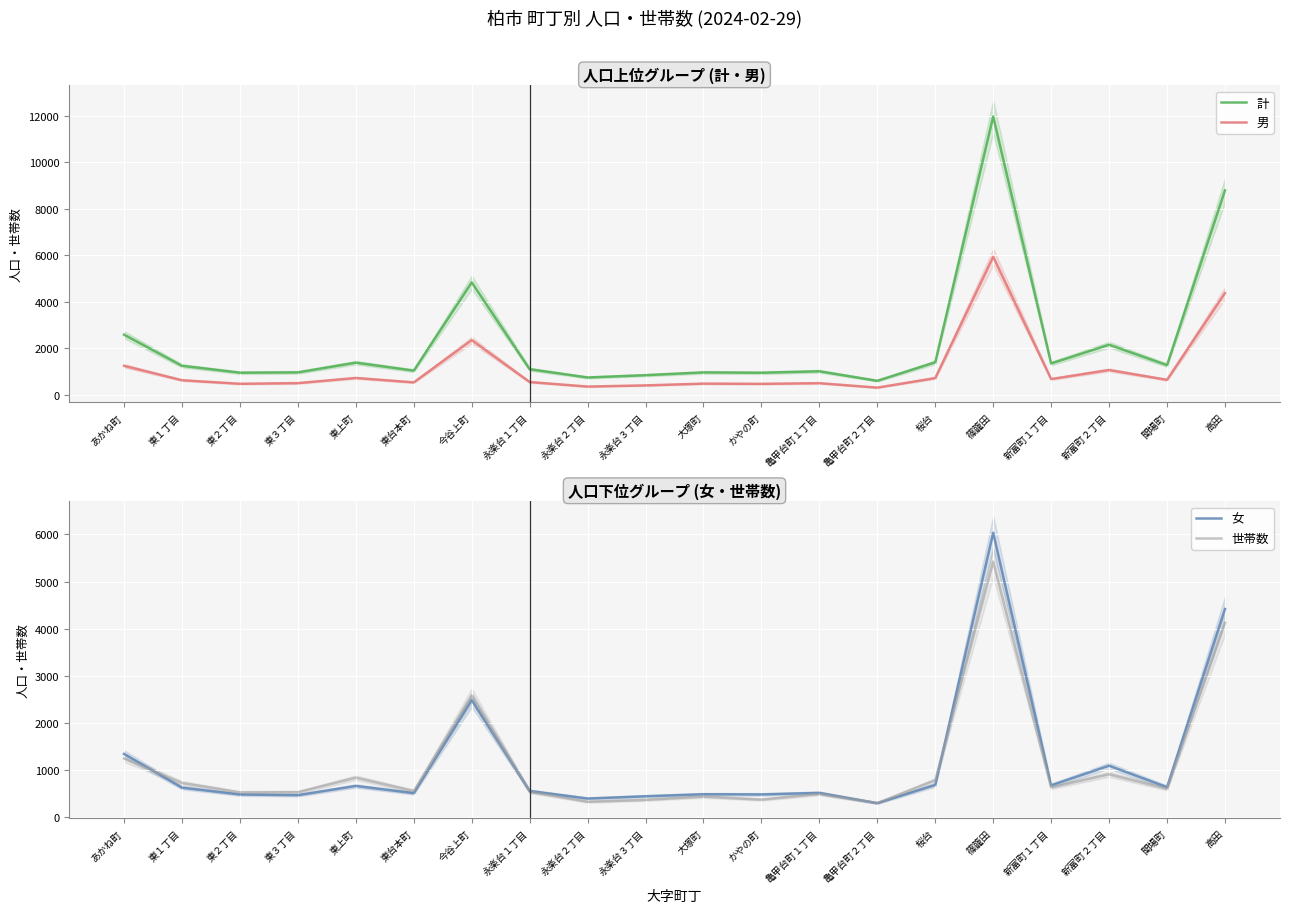

Where does the 世帯数 series first go above 599?

あかね町